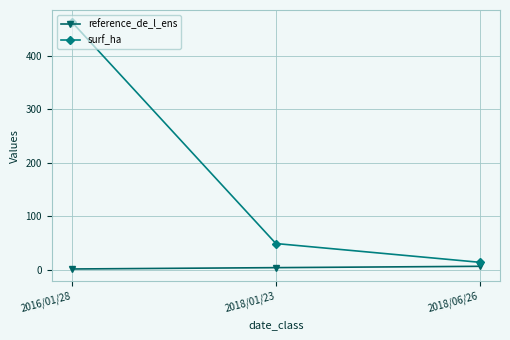

How many data points does each series have?

3